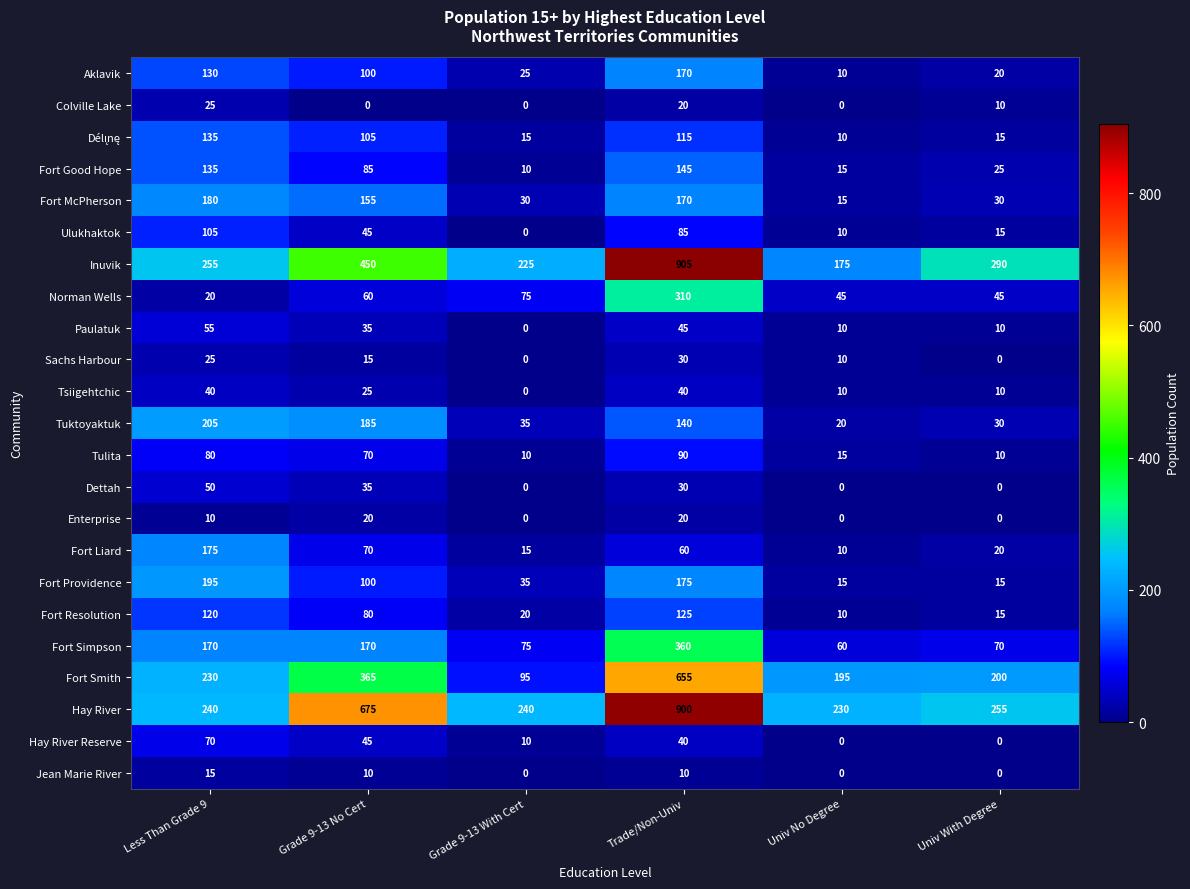

What is the approximate value of Fort Liard at Grade 9-13 No Cert?

70